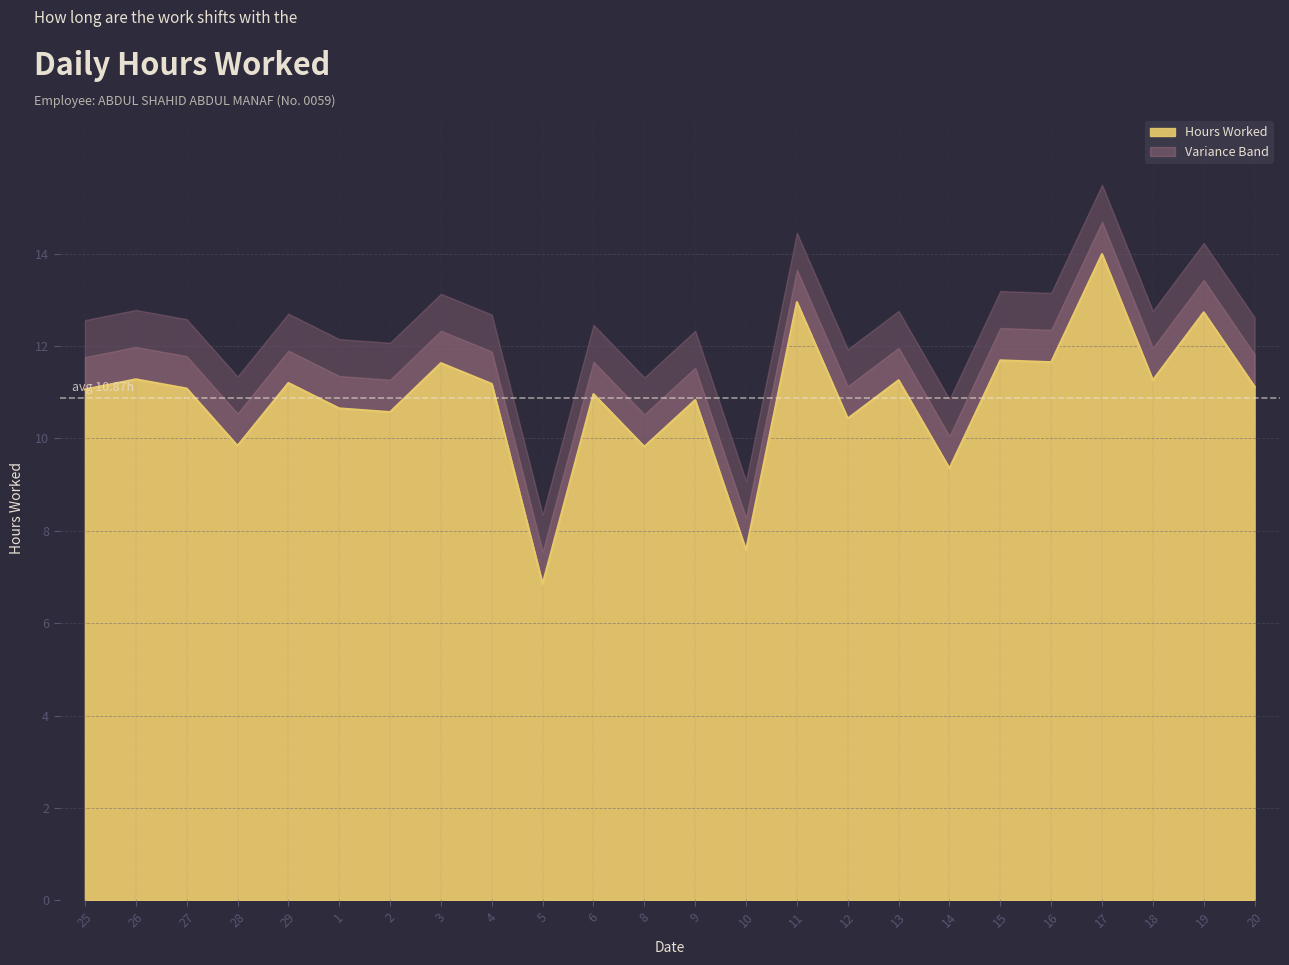

List the labels in order of value, largest first.

17, 11, 19, 15, 16, 3, 26, 13, 18, 29, 4, 20, 27, 25, 6, 9, 1, 2, 12, 28, 8, 14, 10, 5